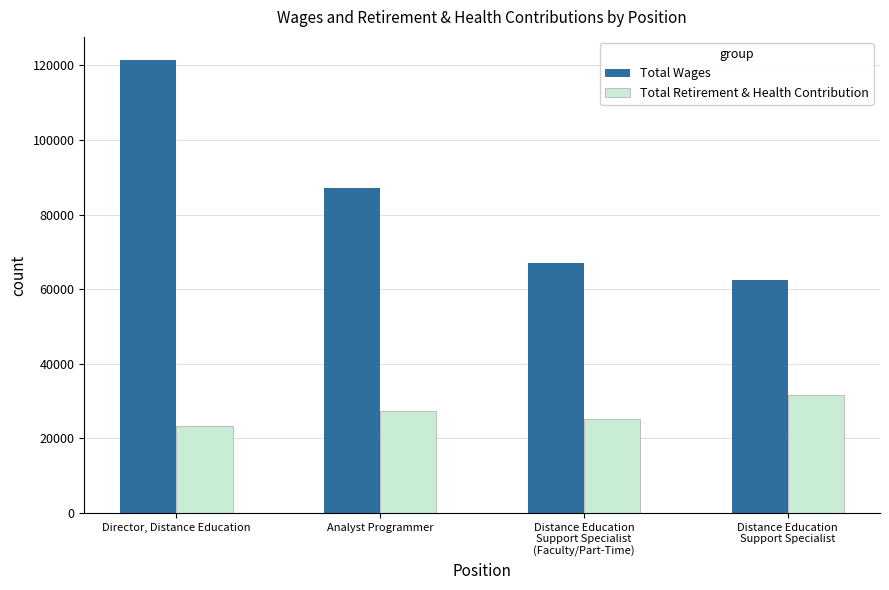

The Total Wages series shows 87265 at Analyst Programmer. True or false?

True